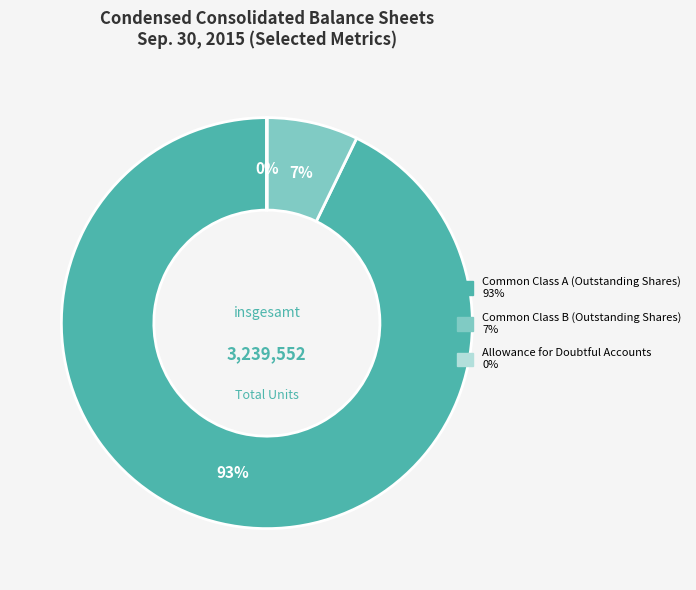

Is it true that Common Class B (Outstanding Shares) is 2% of the pie?

False